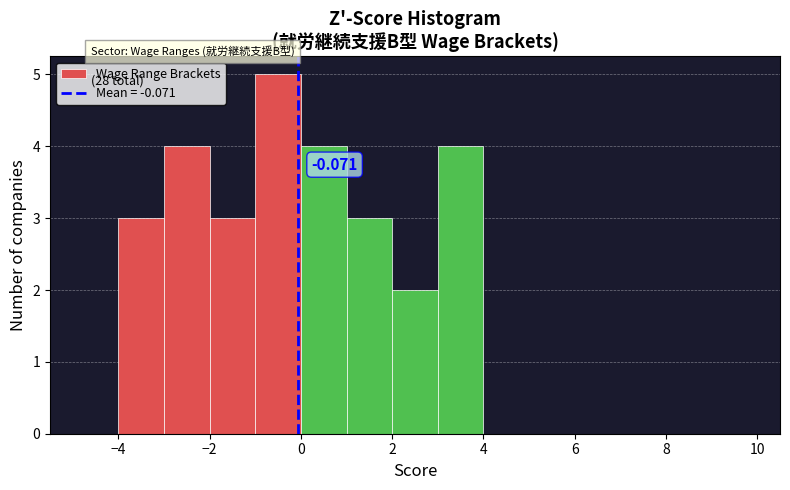

Over which range of the x-axis is the bar tallest?

-1 to 0